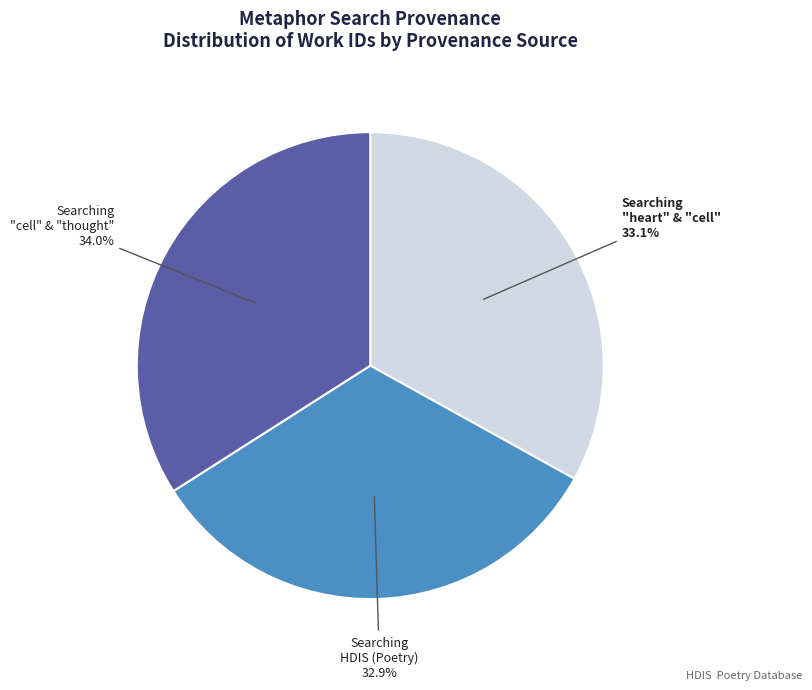

To the nearest percent, what is the difference between the largest and smallest slice percentages?

1%